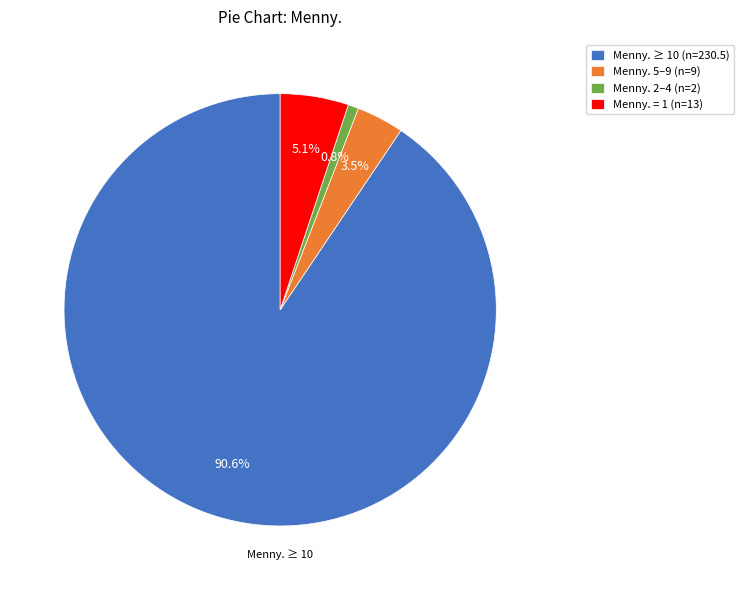

Between Menny. = 1 (n=13) and Menny. 2–4 (n=2), which is larger?

Menny. = 1 (n=13)